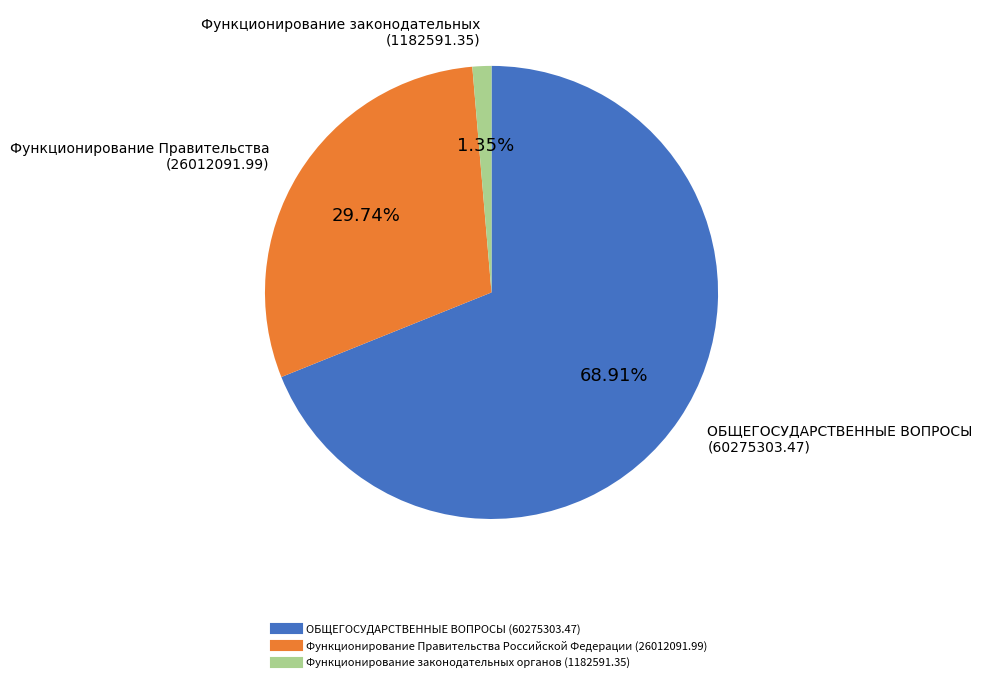

True or false: ОБЩЕГОСУДАРСТВЕННЫЕ ВОПРОСЫ accounts for 77% of the total.

False